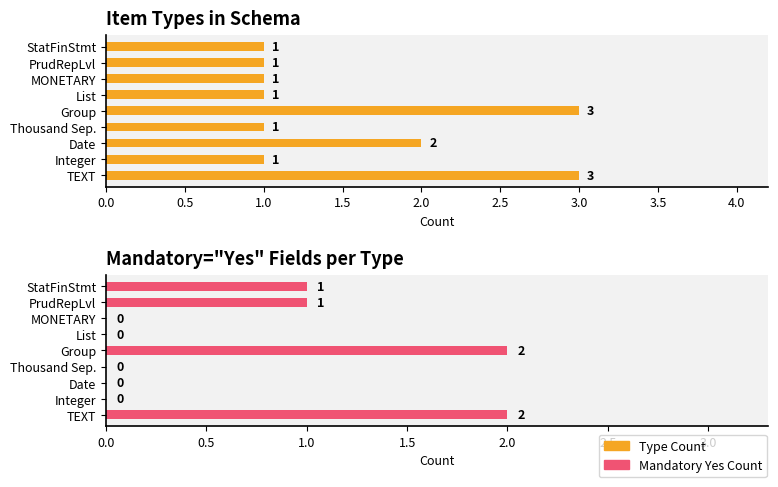

What is the sum of the Mandatory Yes Count values at TEXT and Integer?

2